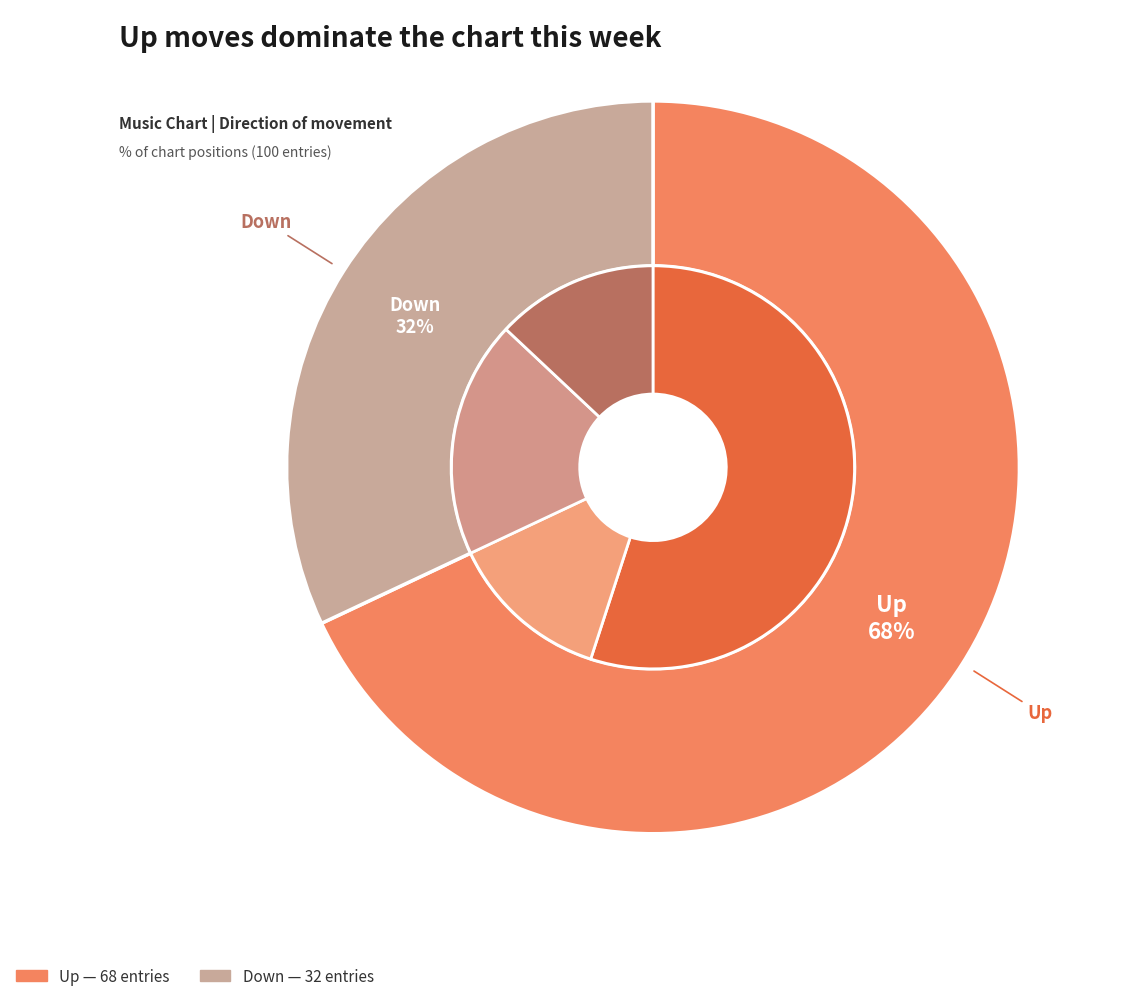

Which category accounts for the majority?

up